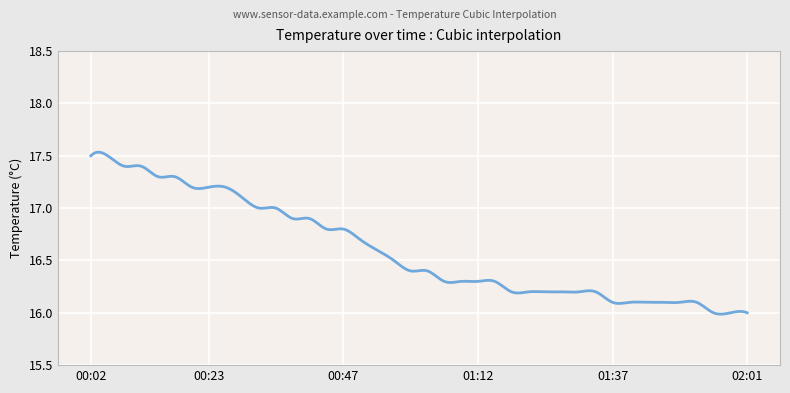

How many categories are shown in the chart?

400